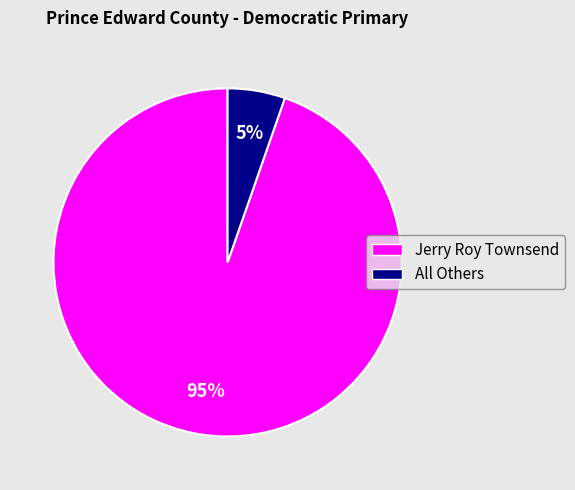

To the nearest percent, what is the combined percentage of All Others and Jerry Roy Townsend?

100%